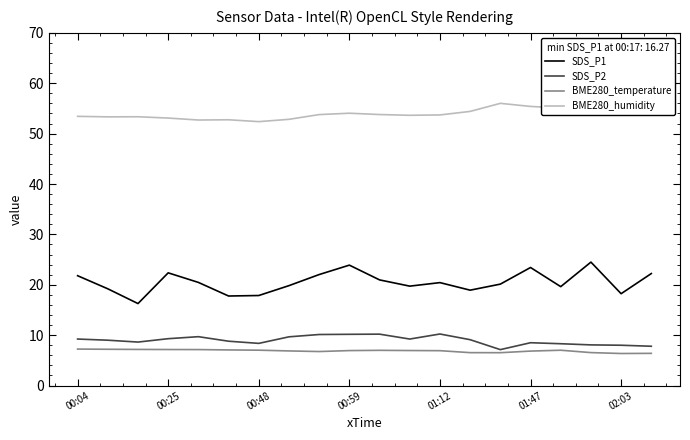

At which label does BME280_humidity first exceed 53?

00:04